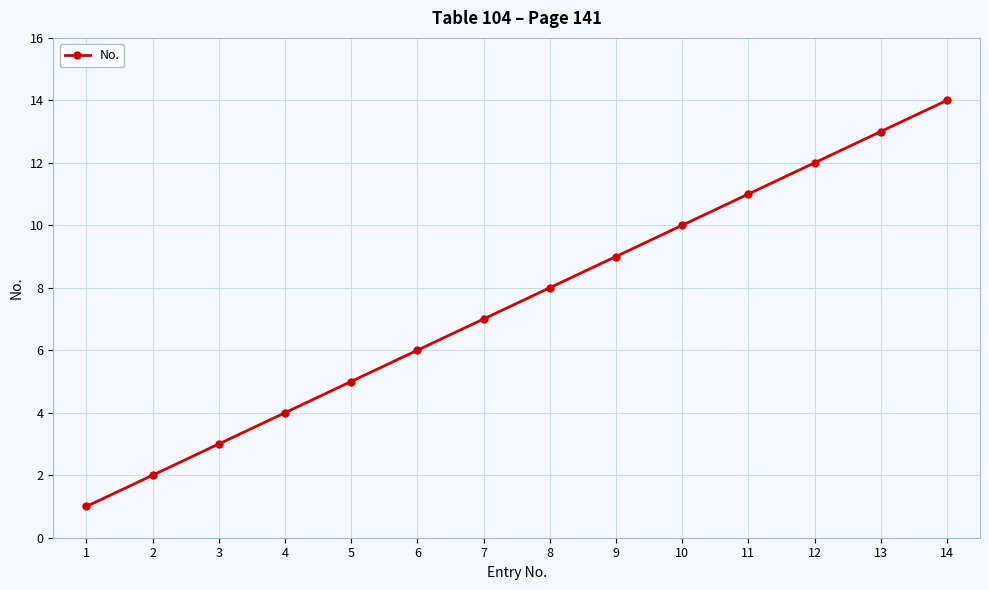

Reading left to right, what are all the values shown in this chart?

1=1	2=2	3=3	4=4	5=5	6=6	7=7	8=8	9=9	10=10	11=11	12=12	13=13	14=14